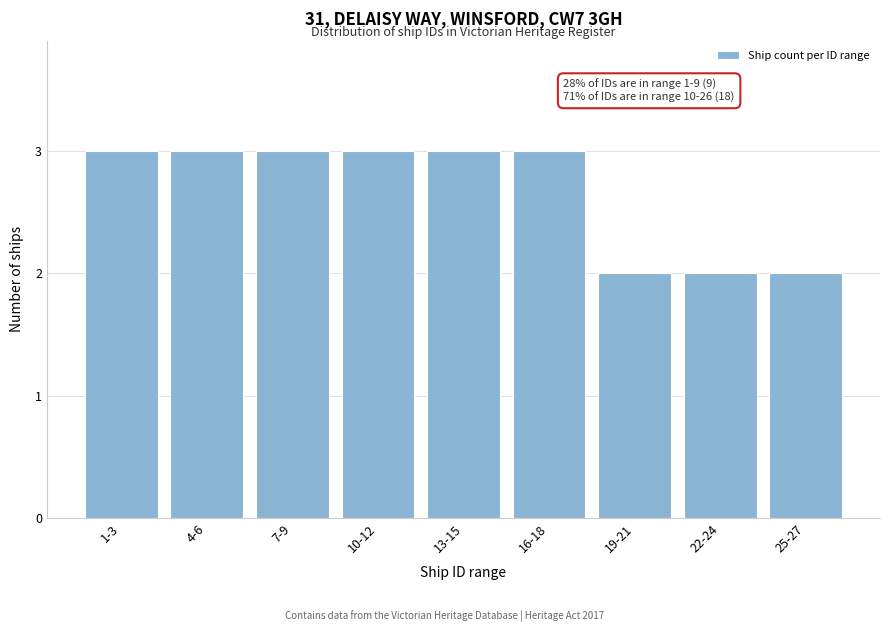

Reading left to right, extract all data points from this chart.

1-3=3	4-6=3	7-9=3	10-12=3	13-15=3	16-18=3	19-21=2	22-24=2	25-27=2